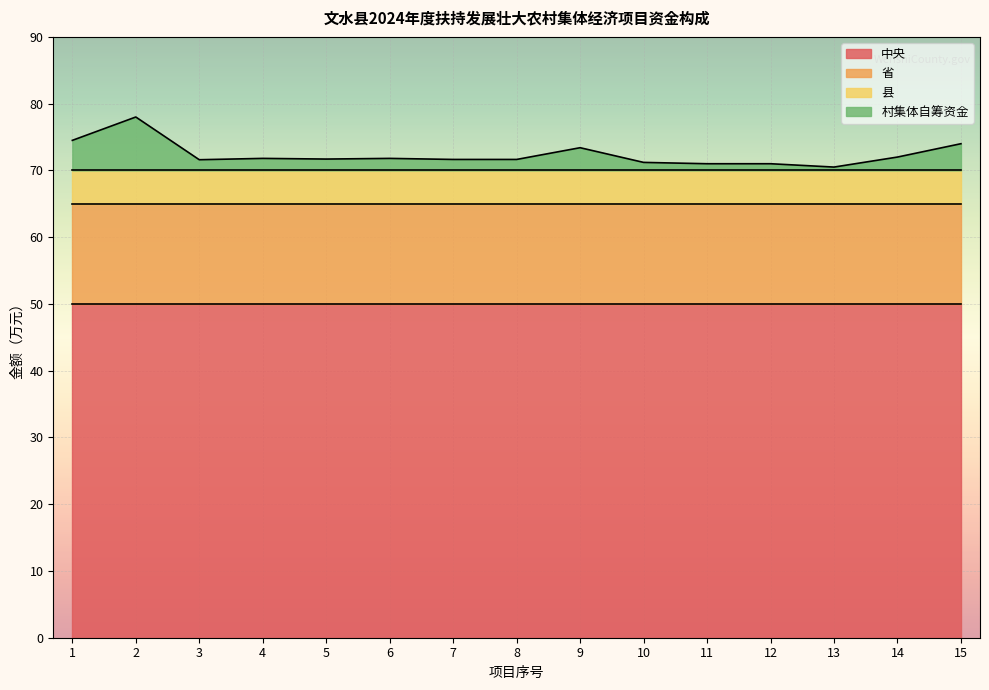

Reading right to left, transcribe all the data shown in this chart.

中央: 50.0	50.0	50.0	50.0	50.0	50.0	50.0	50.0	50.0	50.0	50.0	50.0	50.0	50.0	50.0
省: 15.0	15.0	15.0	15.0	15.0	15.0	15.0	15.0	15.0	15.0	15.0	15.0	15.0	15.0	15.0
县: 5.0	5.0	5.0	5.0	5.0	5.0	5.0	5.0	5.0	5.0	5.0	5.0	5.0	5.0	5.0
村集体自筹资金: 4.0	2.0	0.5	1.0	1.0	1.2	3.4	1.6	1.6	1.8	1.7	1.8	1.6	8.0	4.5
项目预算总金额: 74.0	72.0	70.5	71.0	71.0	71.2	73.4	71.6	71.6	71.8	71.7	71.8	71.6	78.0	74.5